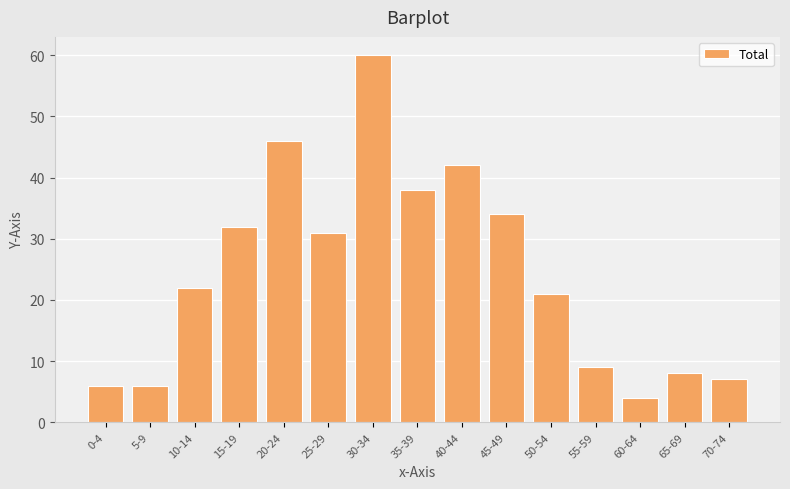

Reading left to right, what are all the values shown in this chart?

6	6	22	32	46	31	60	38	42	34	21	9	4	8	7